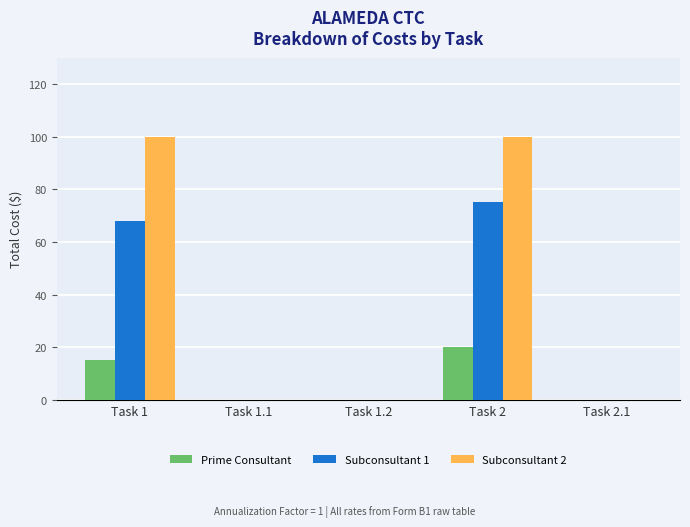

How many categories are shown in the chart?

5